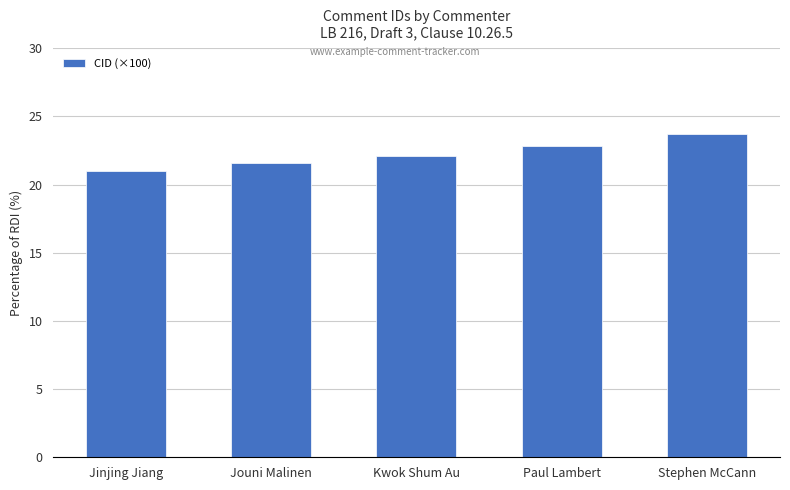

Reading left to right, transcribe all the data shown in this chart.

Jinjing Jiang=21.0	Jouni Malinen=21.6	Kwok Shum Au=22.1	Paul Lambert=22.8	Stephen McCann=23.7